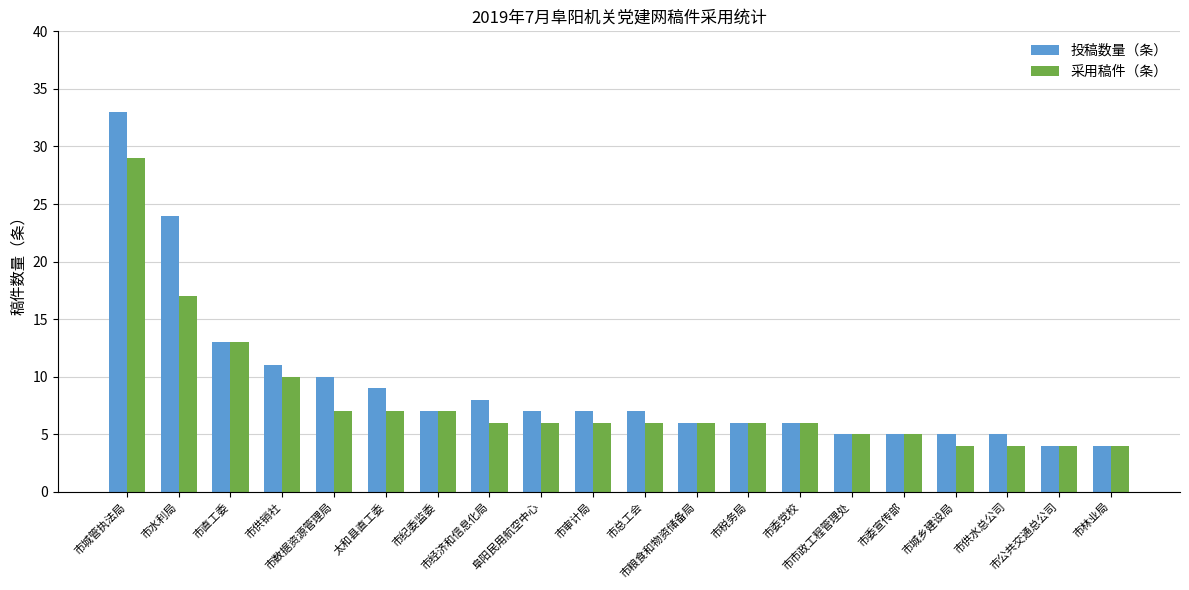

Reading left to right, transcribe all the data shown in this chart.

投稿数量（条）: 33	24	13	11	10	9	7	8	7	7	7	6	6	6	5	5	5	5	4	4
采用稿件（条）: 29	17	13	10	7	7	7	6	6	6	6	6	6	6	5	5	4	4	4	4